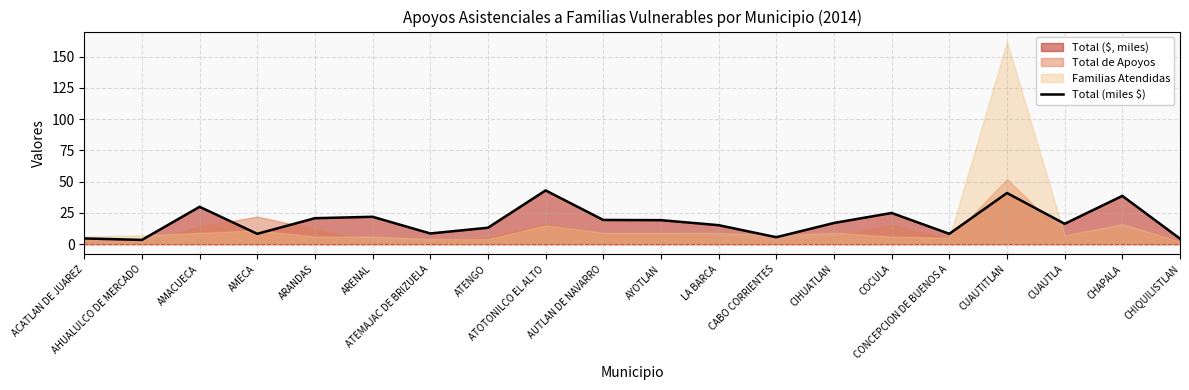

At which category does the chart reach its minimum across all series?

AHUALULCO DE MERCADO